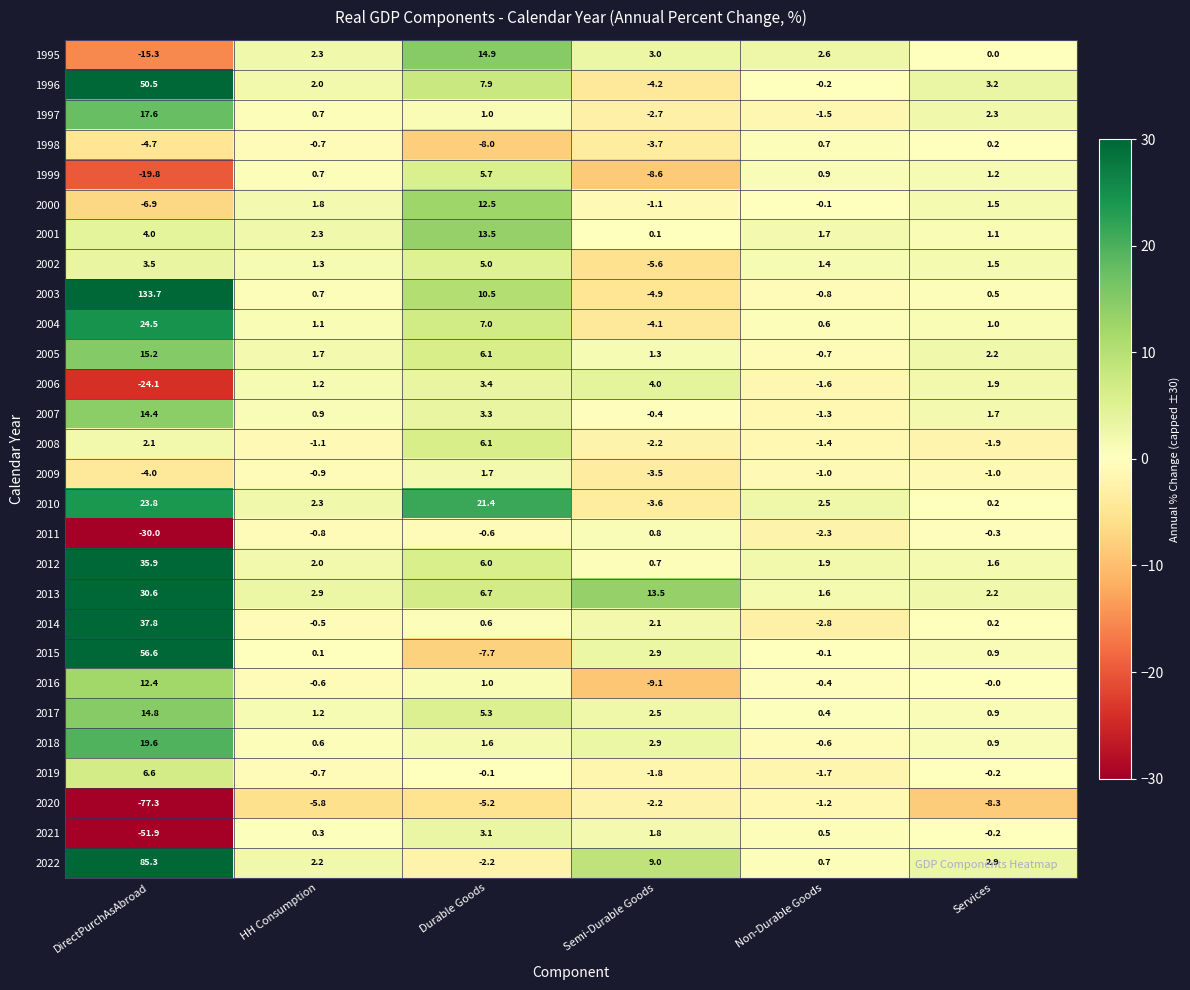

What is the total value across all series at Semi-Durable Goods?

-13.1